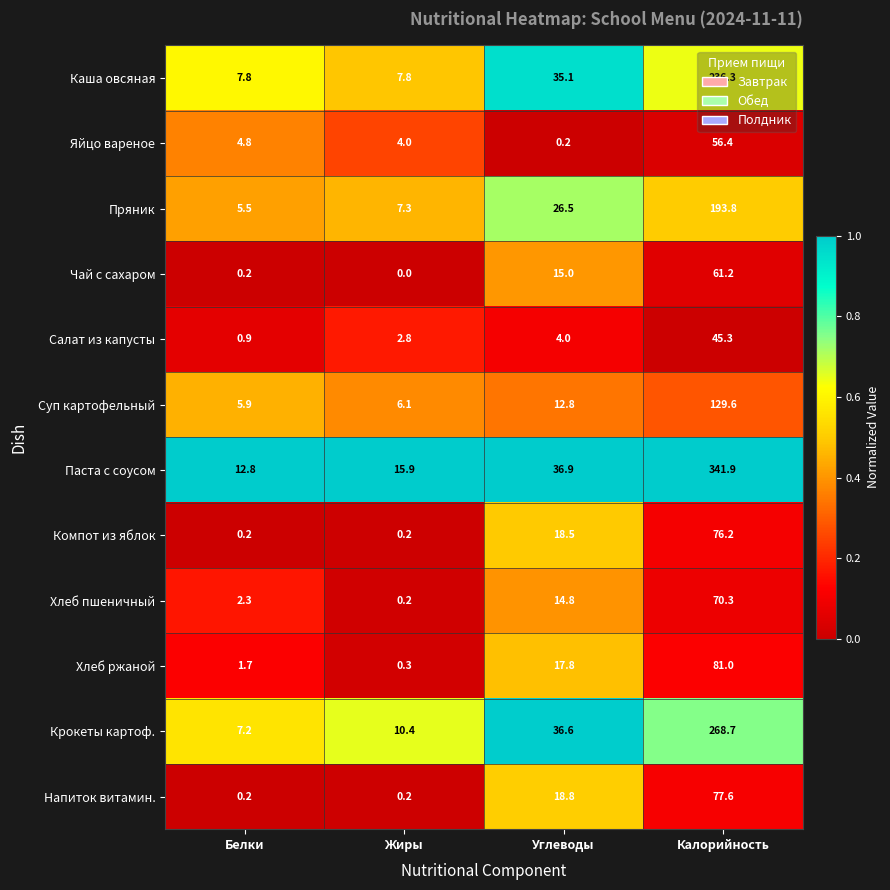

What is the sum of all Хлеб ржаной values?

100.8